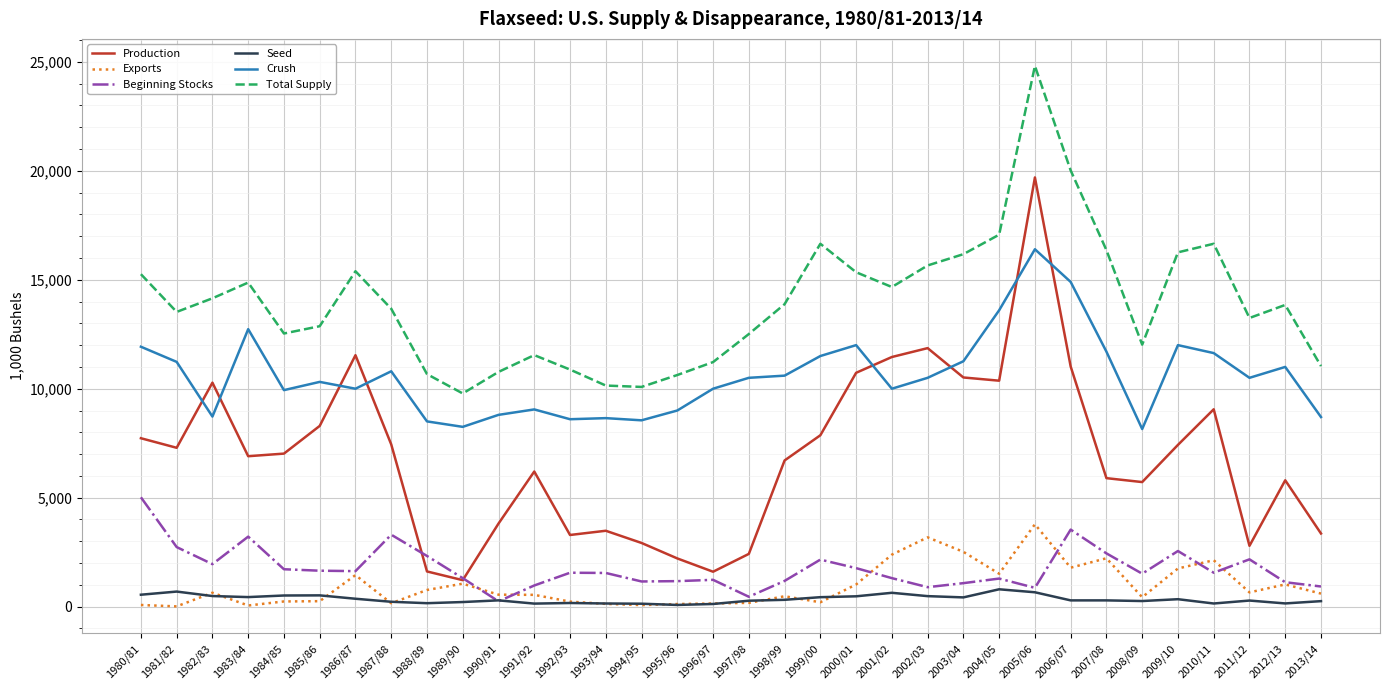

What is the average value of the Beginning Stocks series?

1750